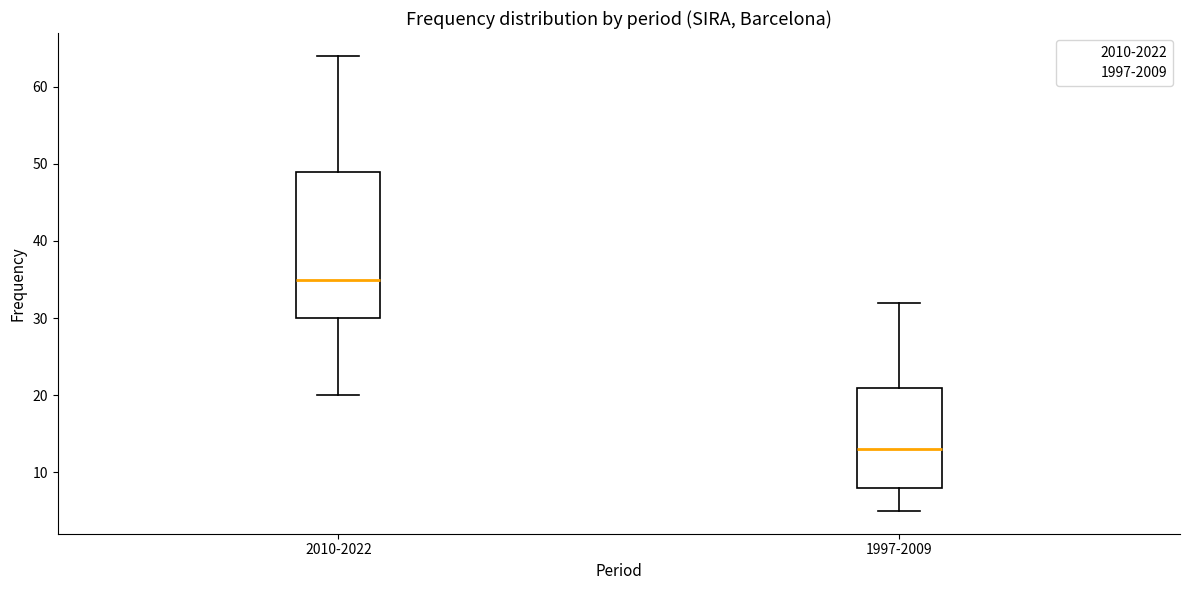

Reading left to right, transcribe this box plot: for each box, give where its median line is, the range the box spans, and where its two whiskers end, as read against the y-axis. The values are not printed on the chart, so give them approximately, as read against the axis.

2010-2022: median 35, box 30 to 49, whiskers 20 to 64
1997-2009: median 13, box 8 to 21, whiskers 5 to 32